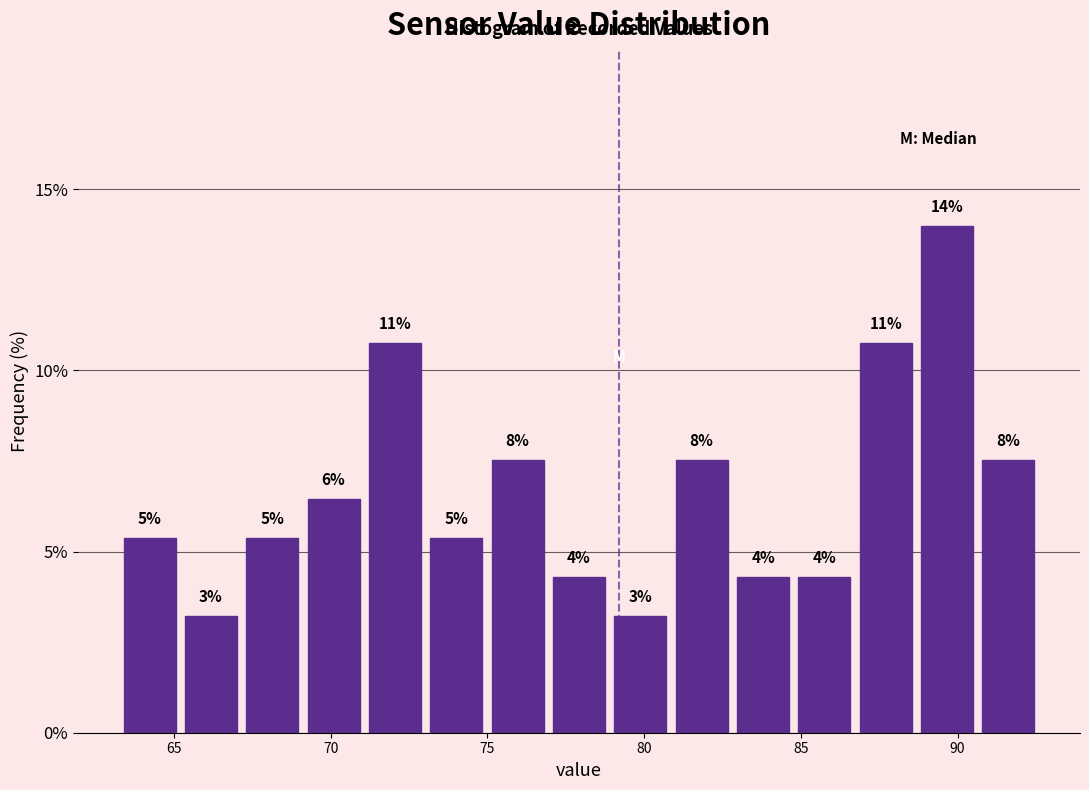

Read against the x-axis, roughly where is the centre of the tallest bar?

89.5